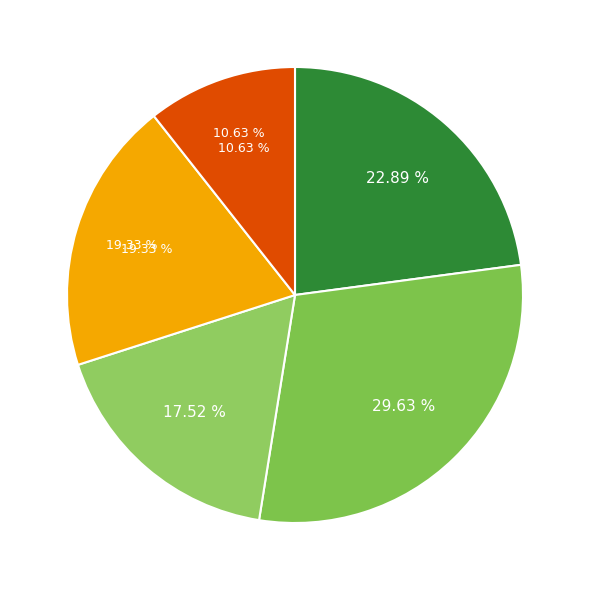

The Рагу овощное slice represents 10% of the pie. True or false?

True